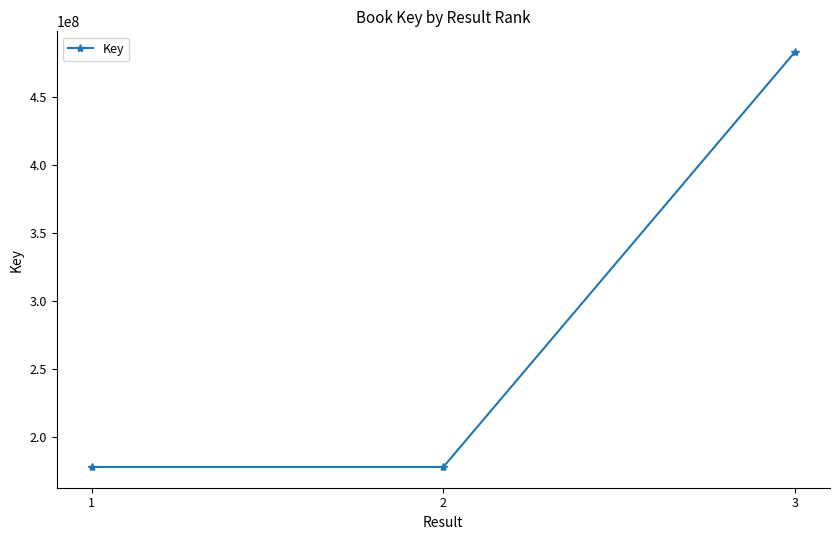

What is the change in value from 1 to 3?

+305149614